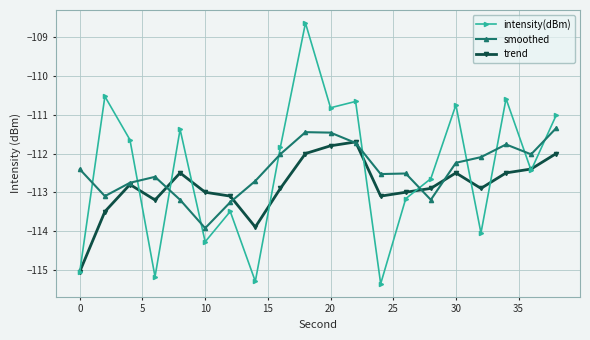

Which series has the widest spread of values?

intensity(dBm)